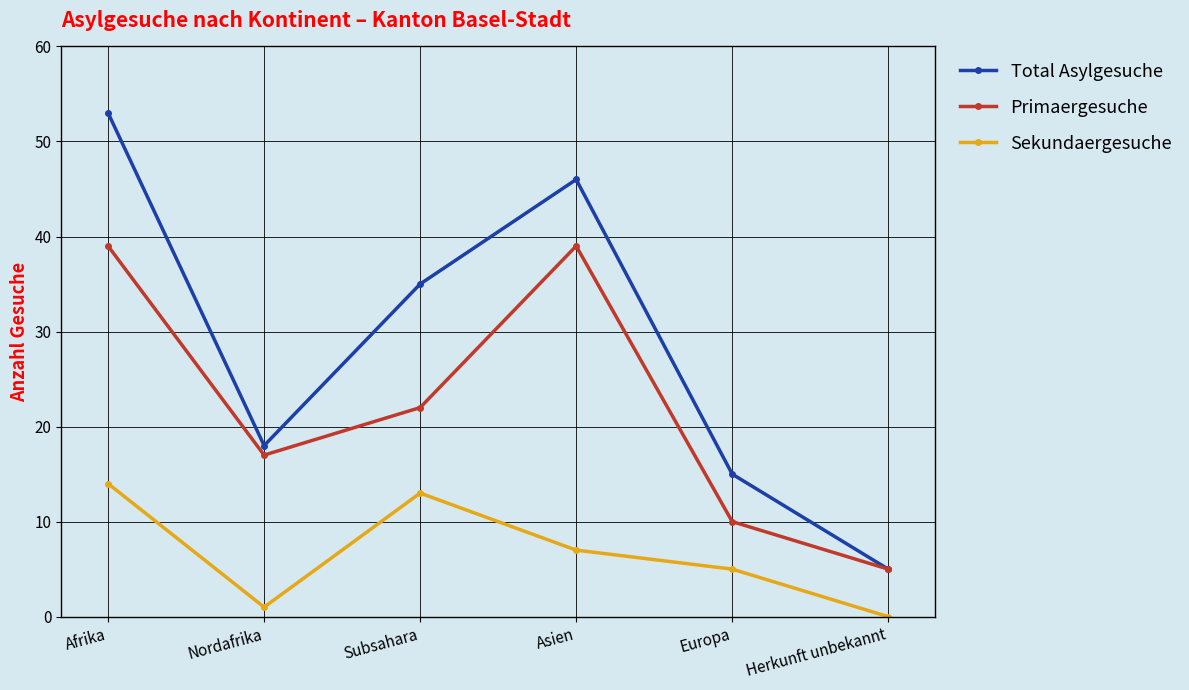

How many values in Sekundaergesuche are above zero?

5